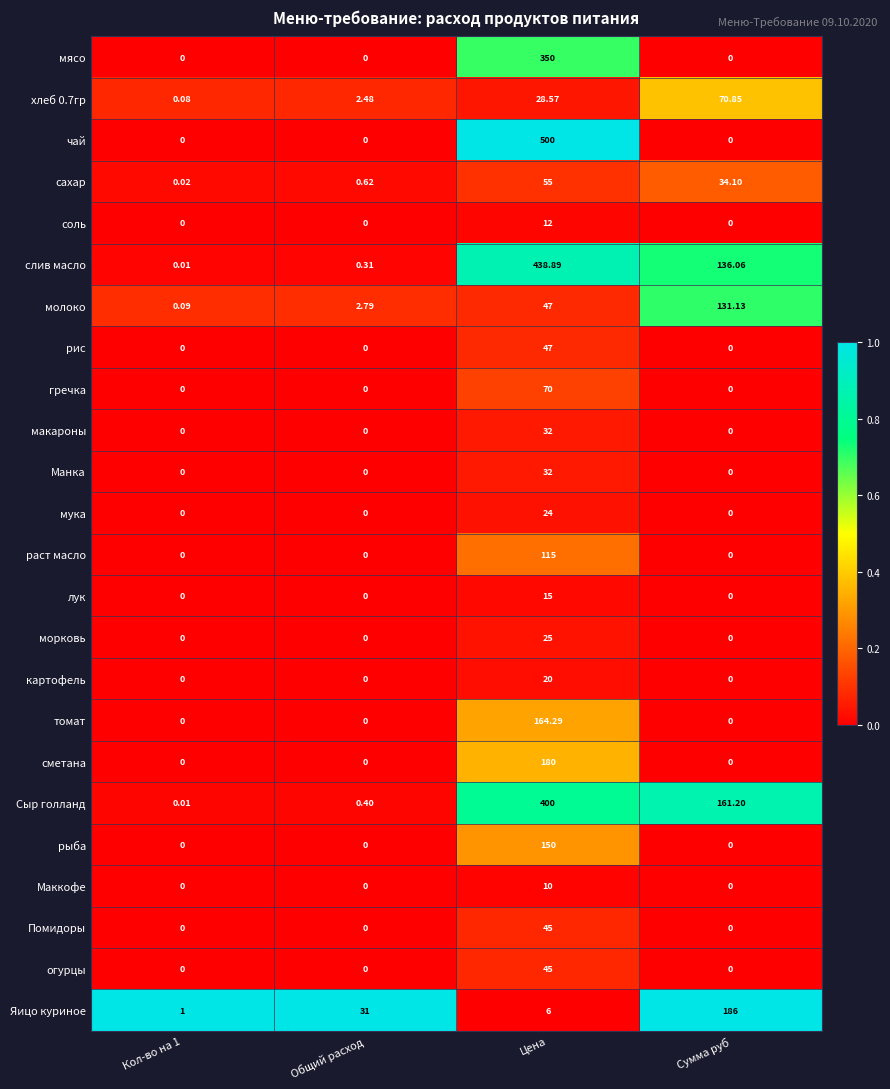

What is the difference between the highest and lowest values at Сумма руб?

186.0